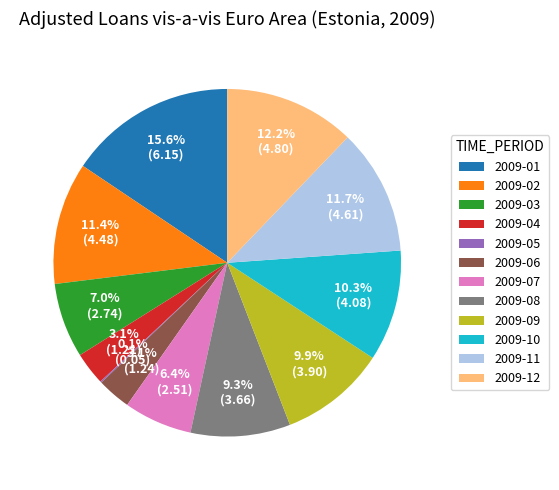

Is it true that 2009-04 is 3% of the pie?

True